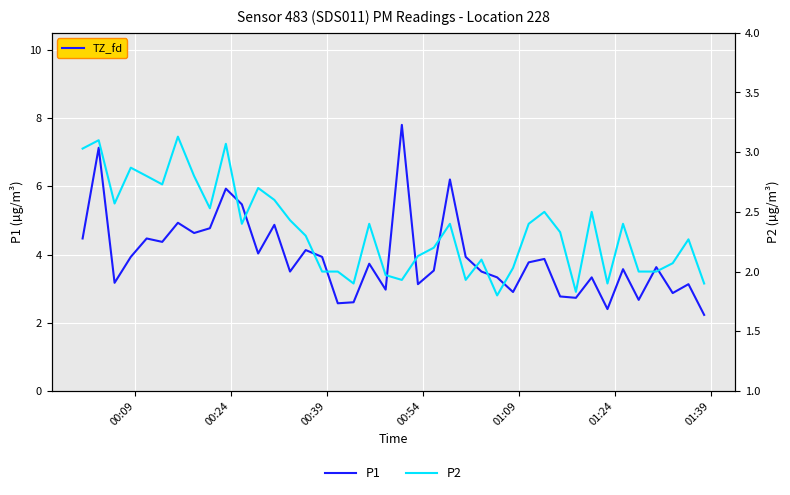

How many data points does each series have?

40